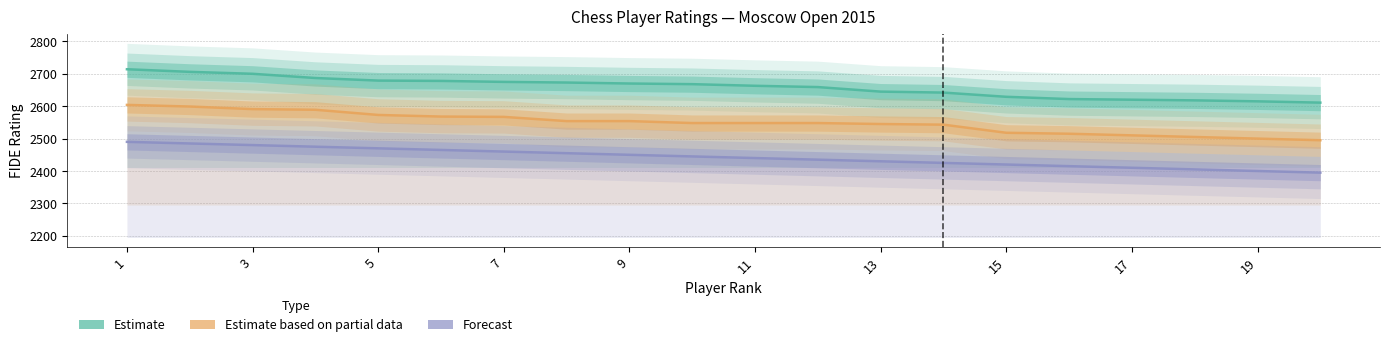

True or false: Estimate has a value of 3925 at 15.

False